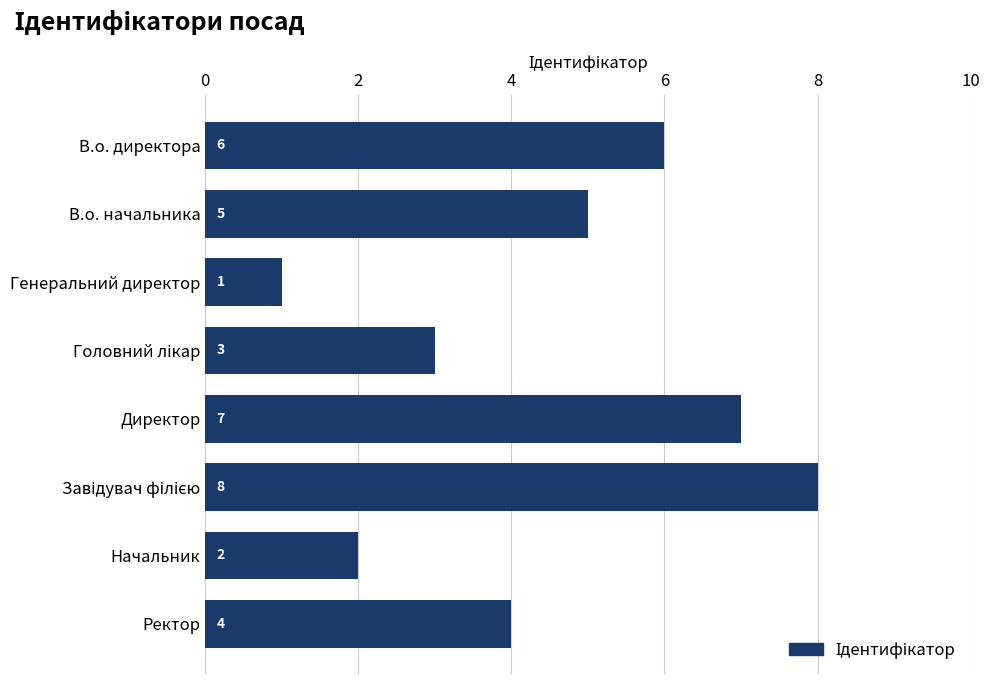

What is the sum of all values?

36